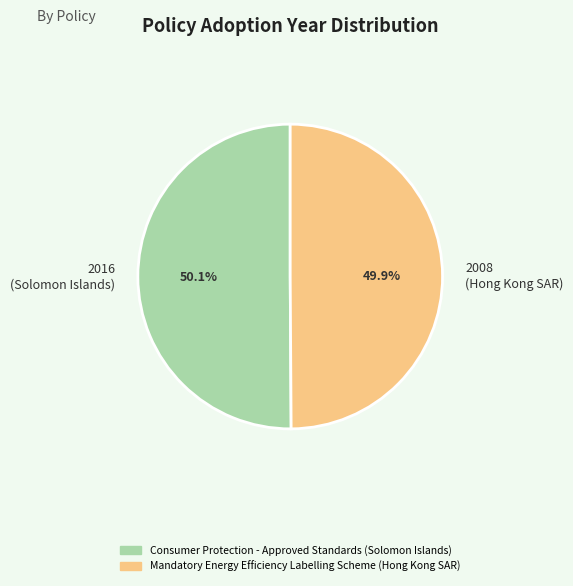

Approximately how many times larger is the value at 2016 (Solomon Islands) compared to 2008 (Hong Kong SAR)?

1.0